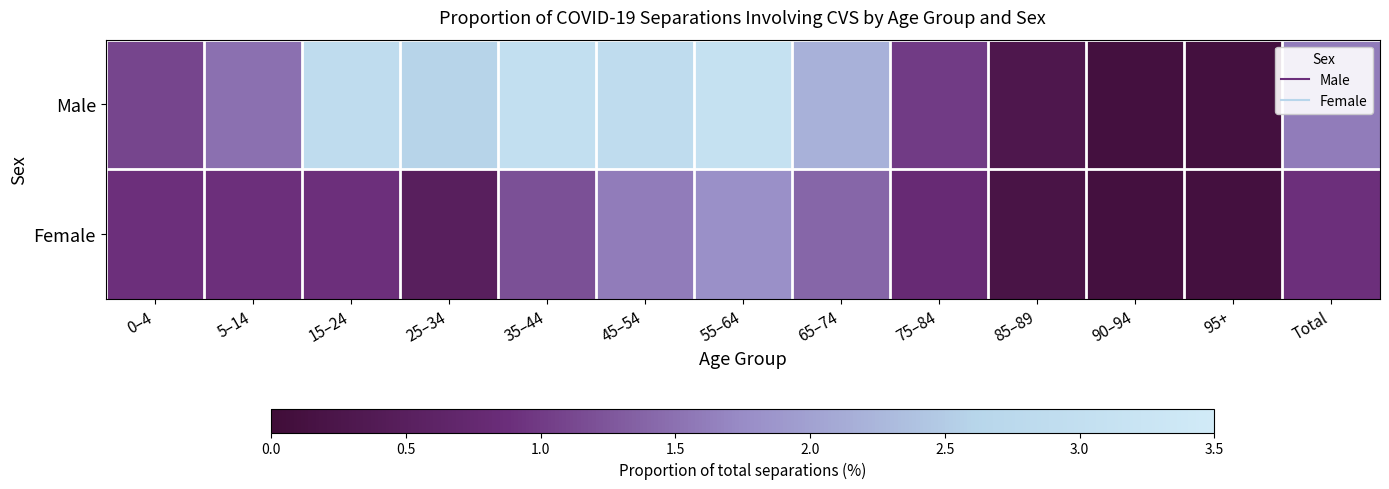

Between 45–54 and 65–74, which series saw the biggest shift?

Male